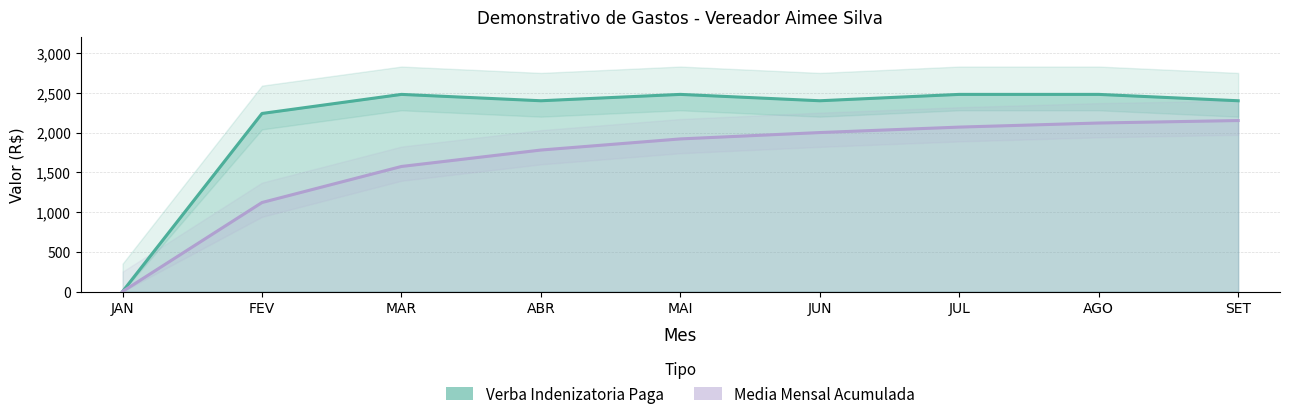

Which has a higher value, JUN or SET?

JUN